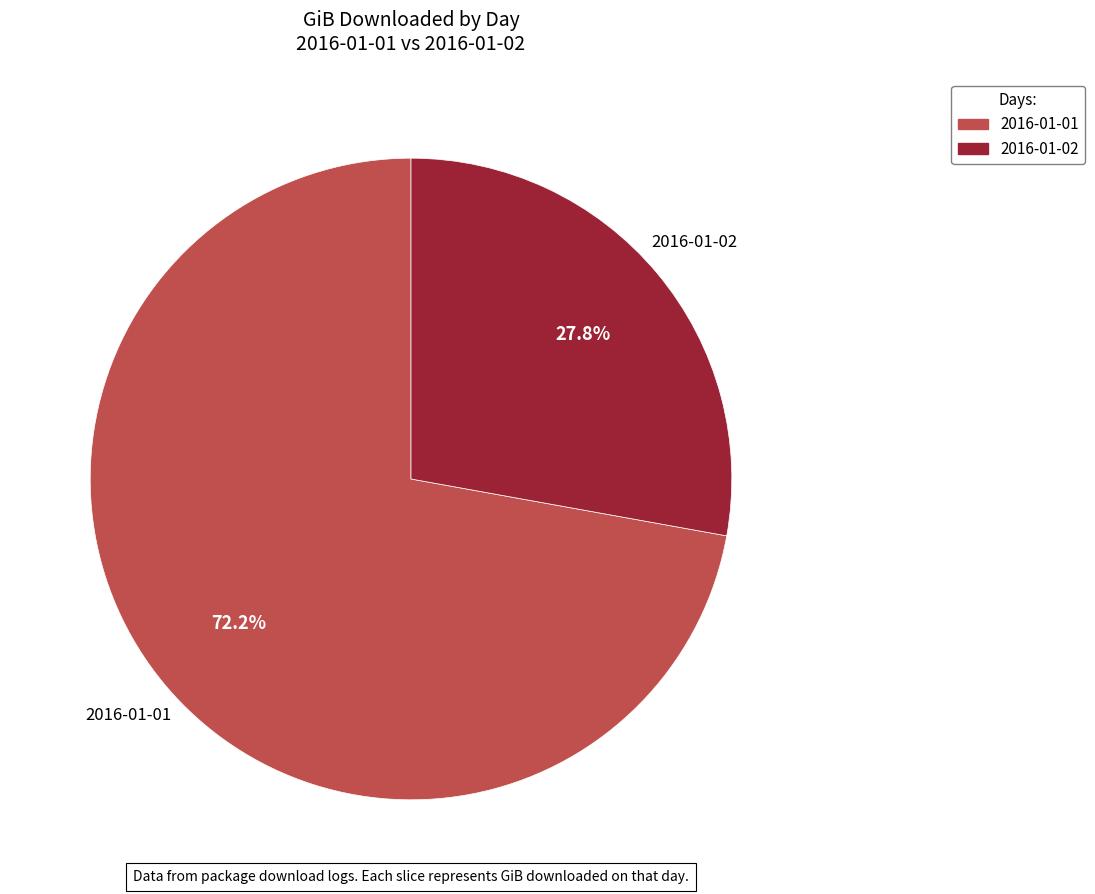

Which has a higher value, 2016-01-01 or 2016-01-02?

2016-01-01